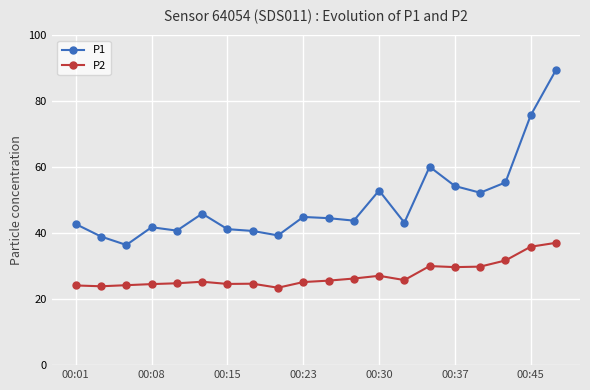

What is the maximum value shown in the chart?

89.5